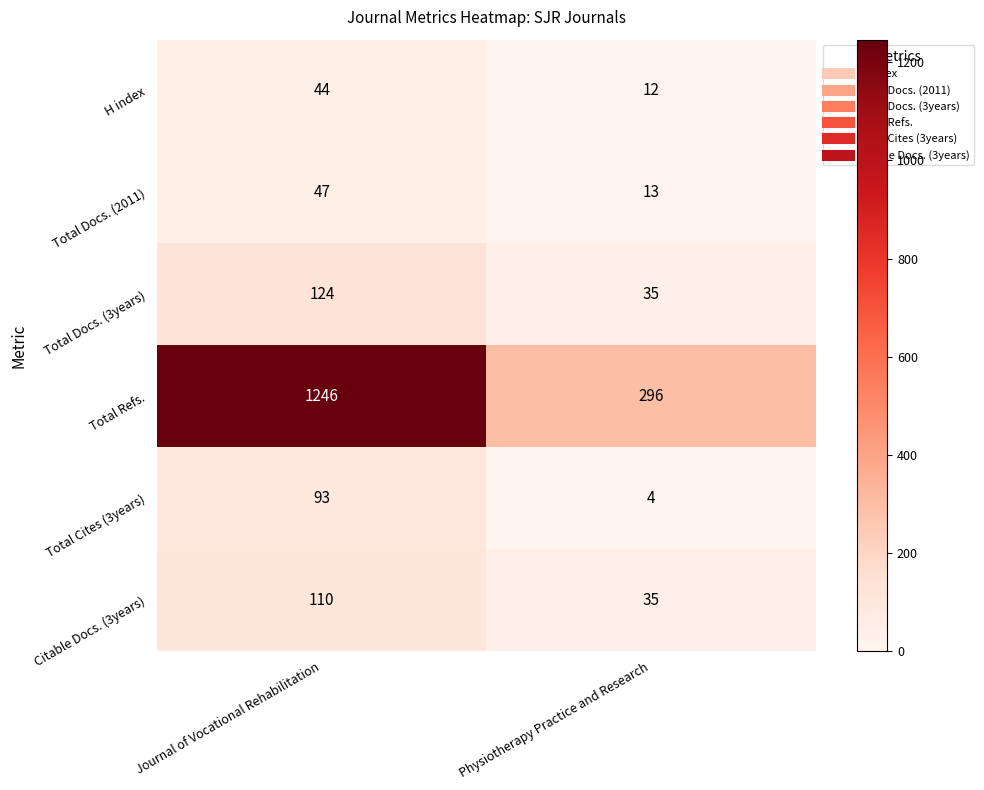

What is the sum of all Total Docs. (2011) values?

60